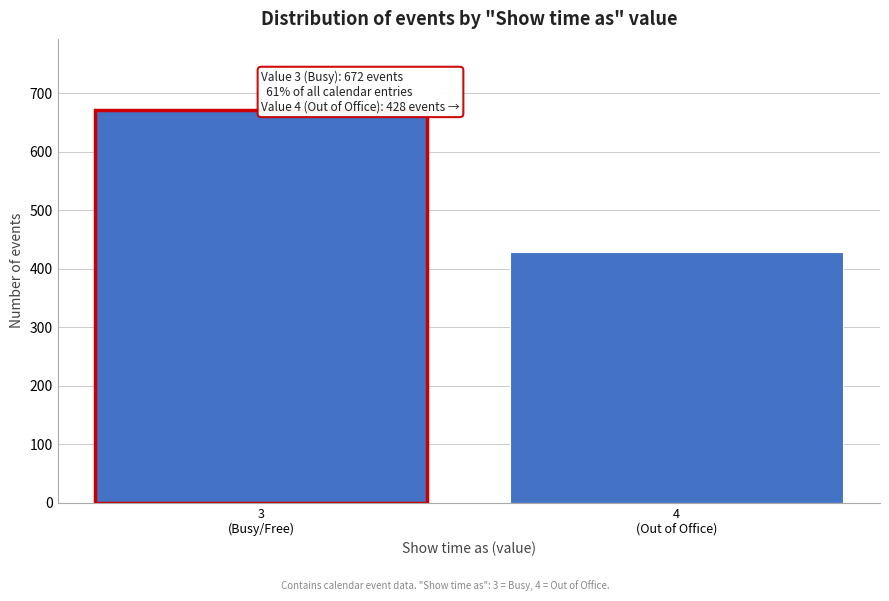

Reading left to right, list all the values displayed in this chart.

672	428